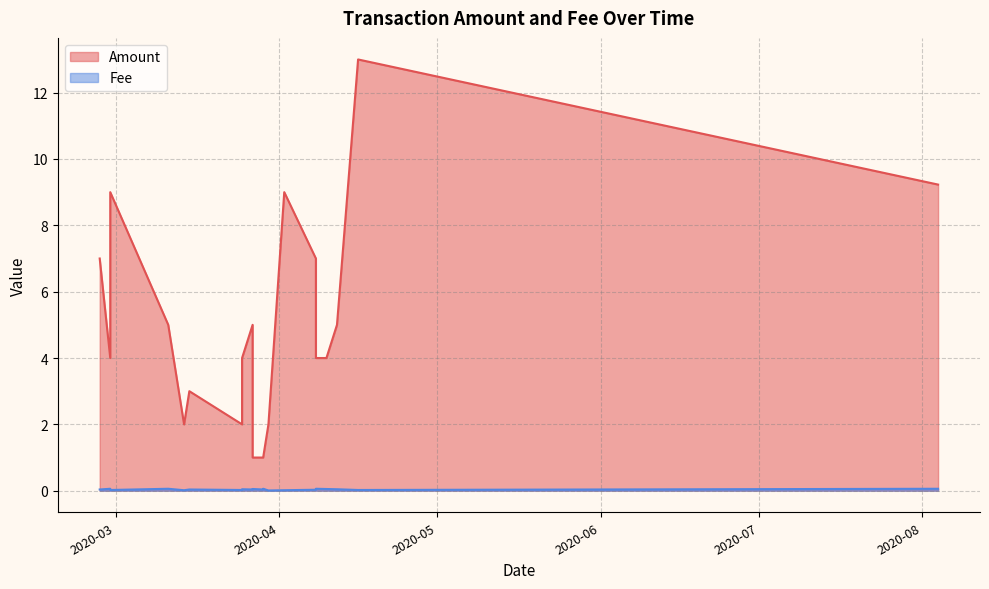

Rank the series by their maximum value, from highest to lowest.

Amount, Fee